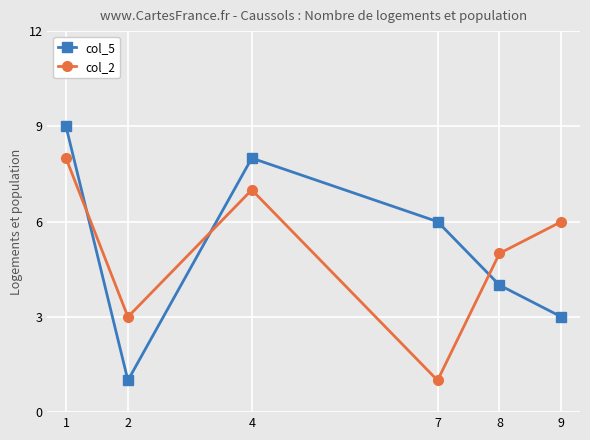

In col_2, how many points are higher than both neighbors (excluding endpoints)?

1